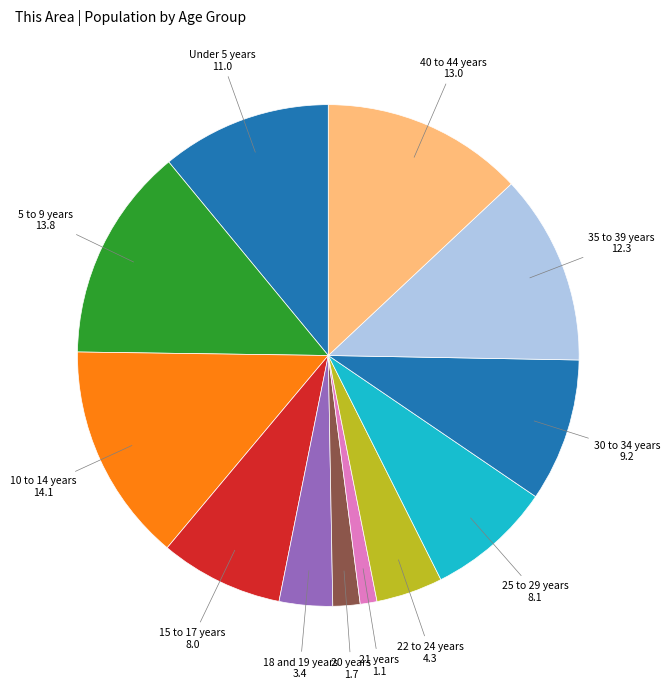

How many segments does this pie chart have?

12